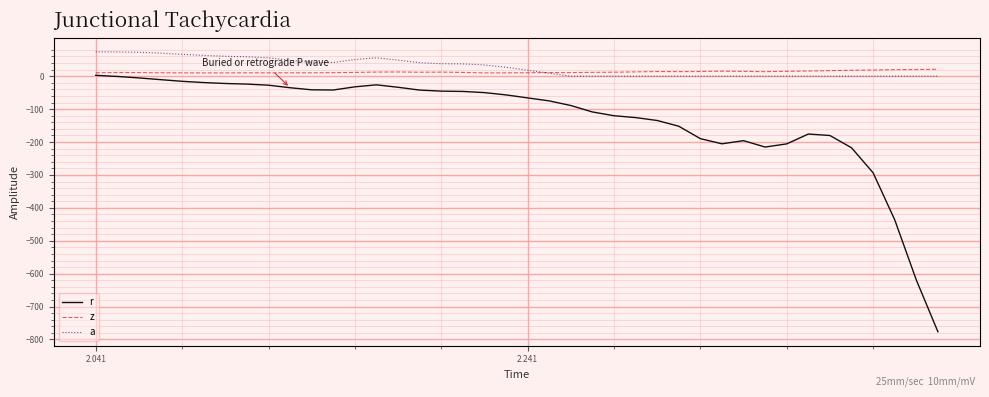

What is the difference between the maximum and minimum values in the a series?

74.1